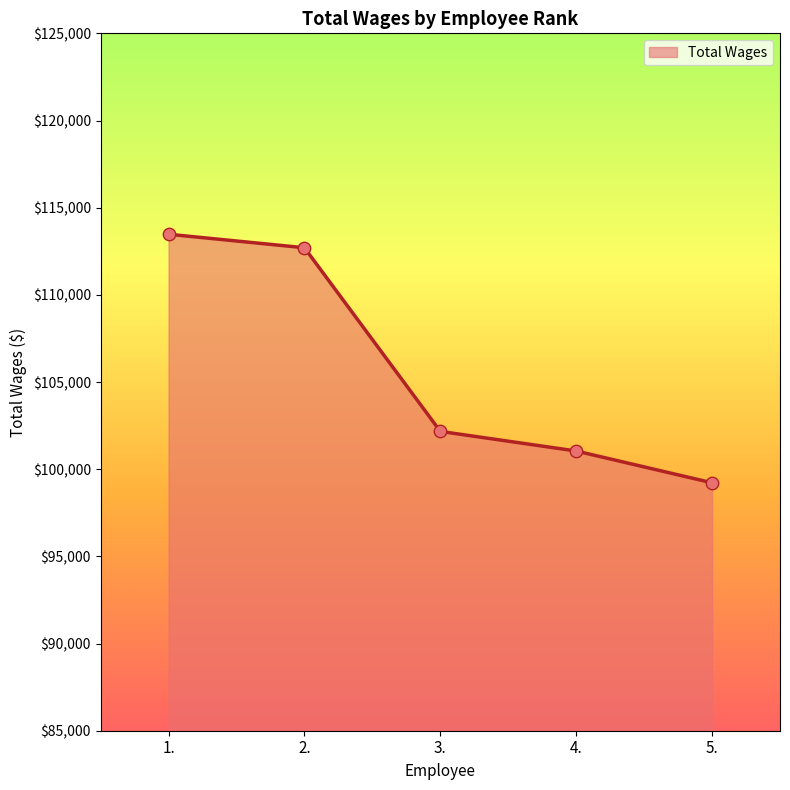

What is the change in value from 3. to 4.?

-1125